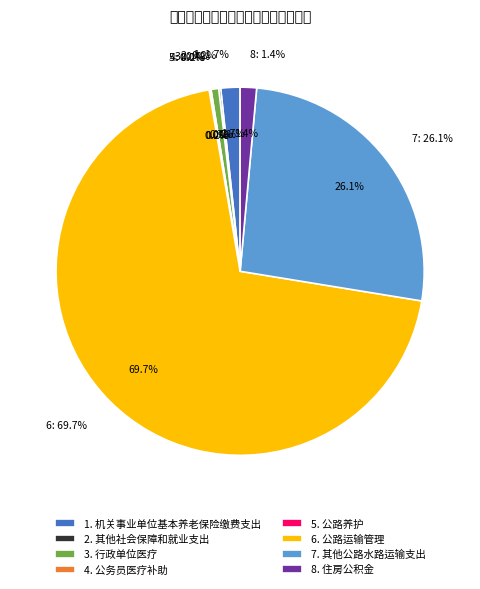

Which has a higher value, 公务员医疗补助 or 其他公路水路运输支出?

其他公路水路运输支出